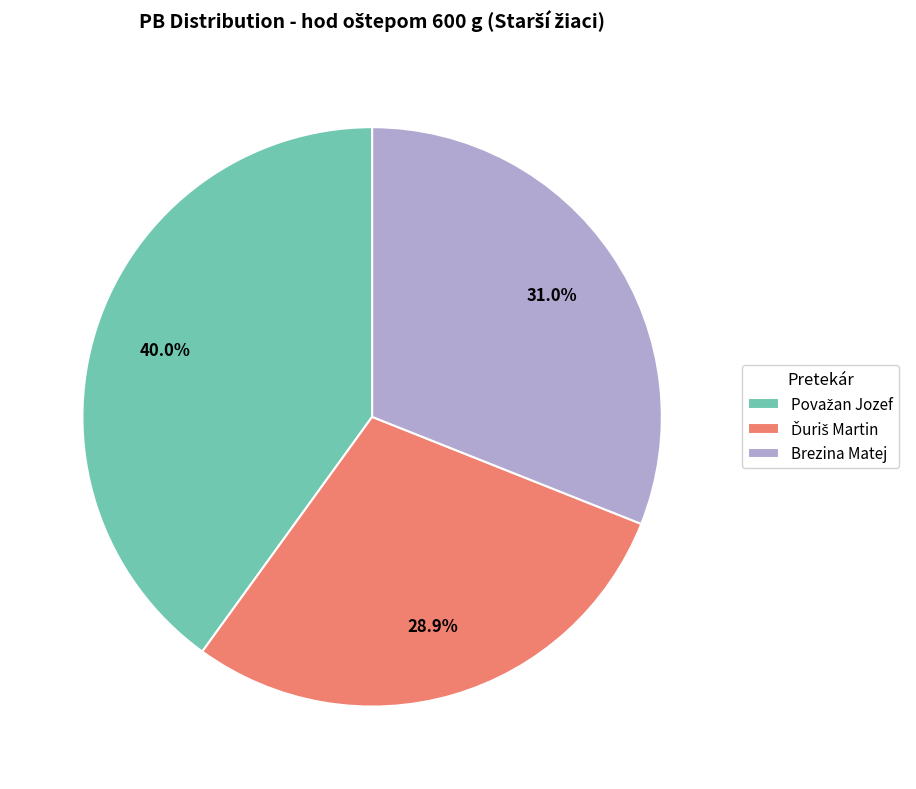

What portion of the pie excludes Brezina Matej?

69.0%